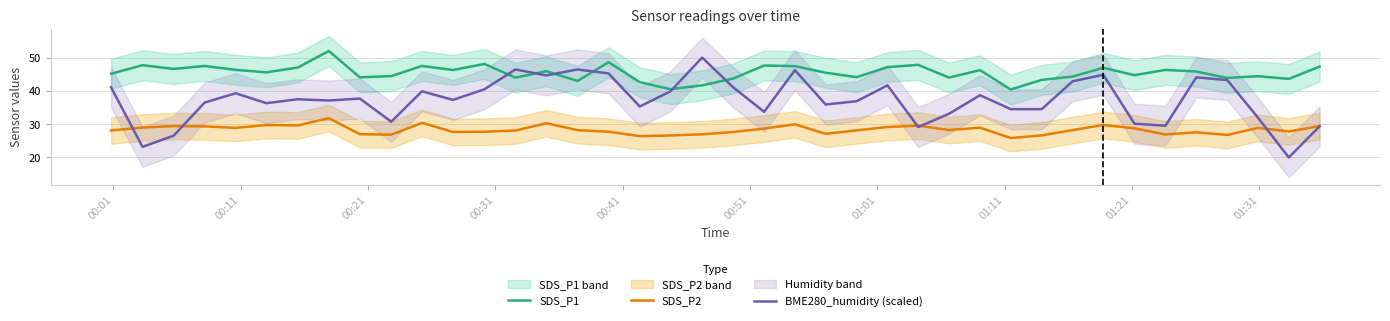

What is the highest value of the SDS_P2 series?

31.8